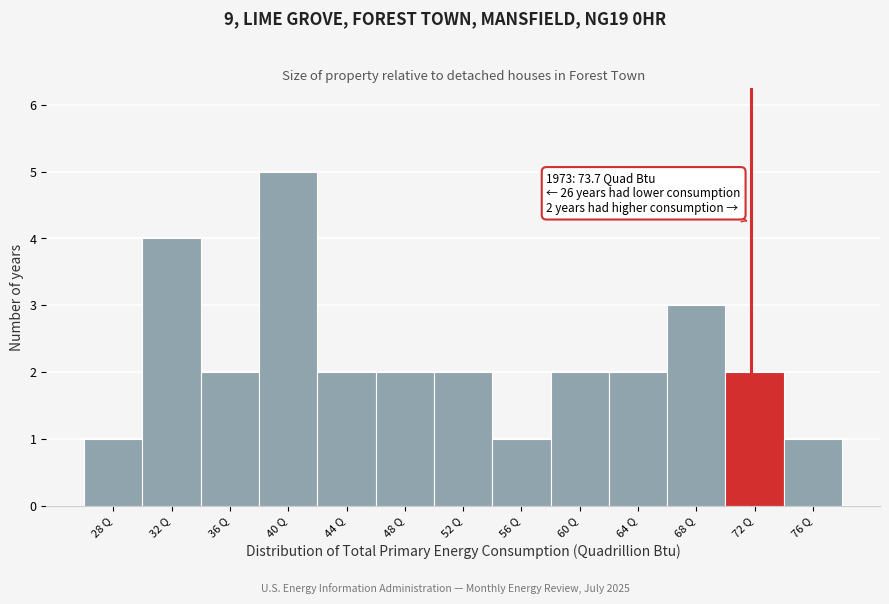

Reading left to right, transcribe all the data shown in this chart.

28 Q=1	32 Q=4	36 Q=2	40 Q=5	44 Q=2	48 Q=2	52 Q=2	56 Q=1	60 Q=2	64 Q=2	68 Q=3	72 Q=2	76 Q=1